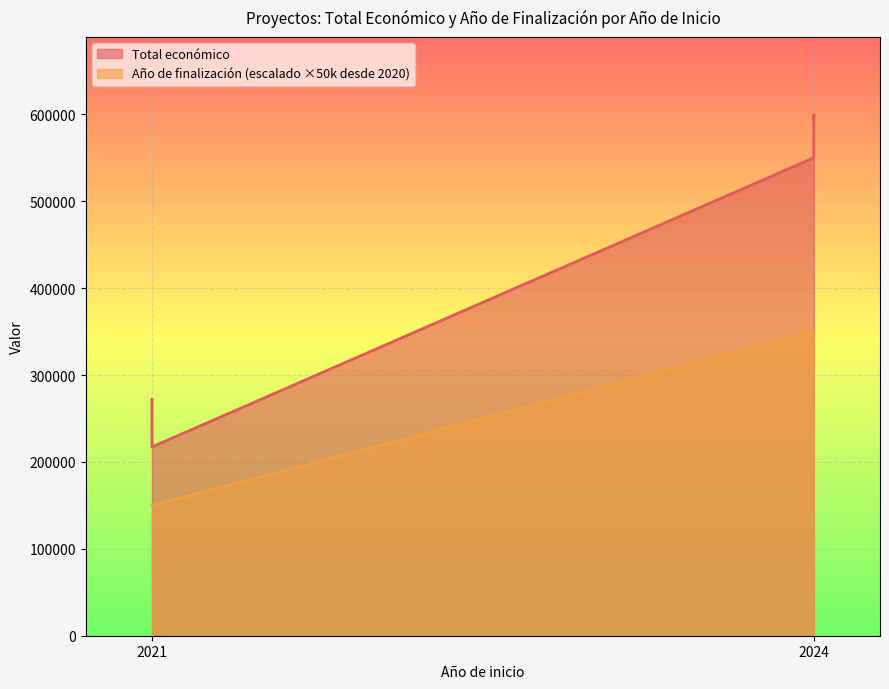

What is the difference between the second highest and second lowest values in the Total económico series?

323412